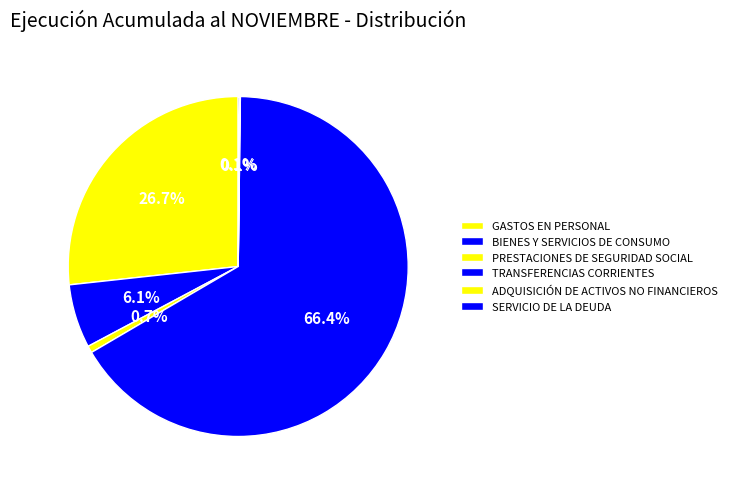

Which category has the biggest portion of the pie?

TRANSFERENCIAS CORRIENTES